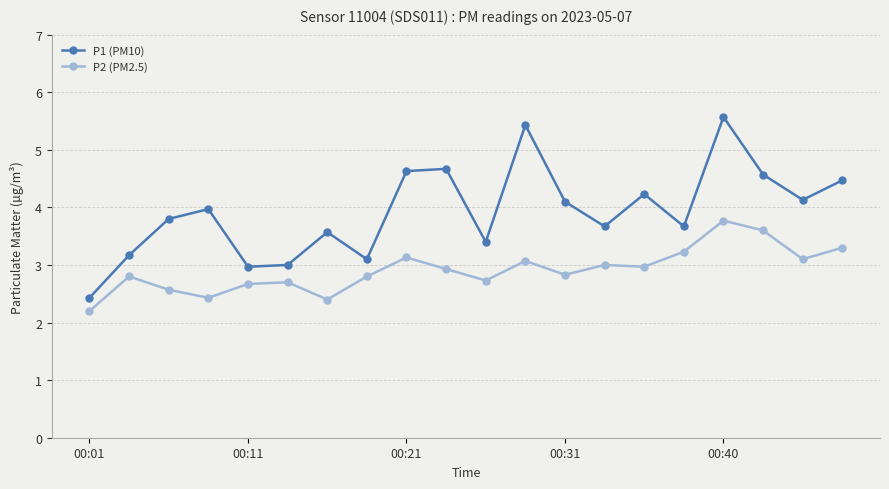

How many data points does each series have?

20